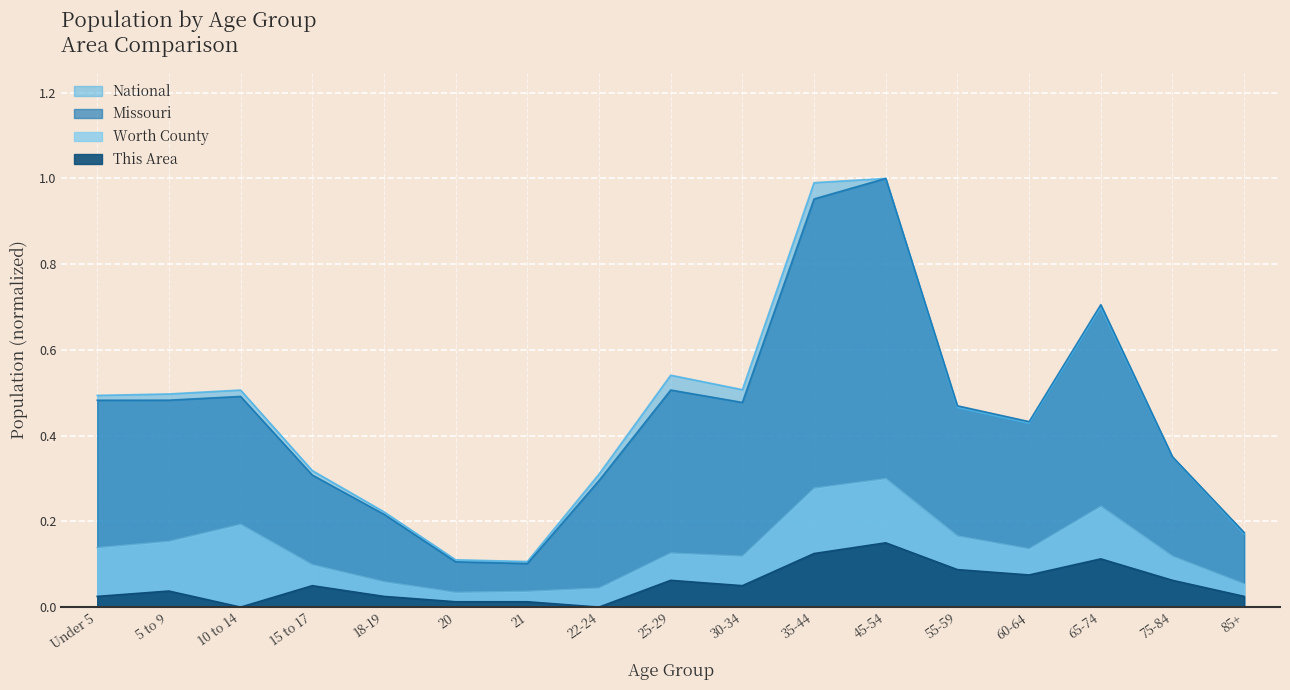

How many lines are shown in the chart?

4